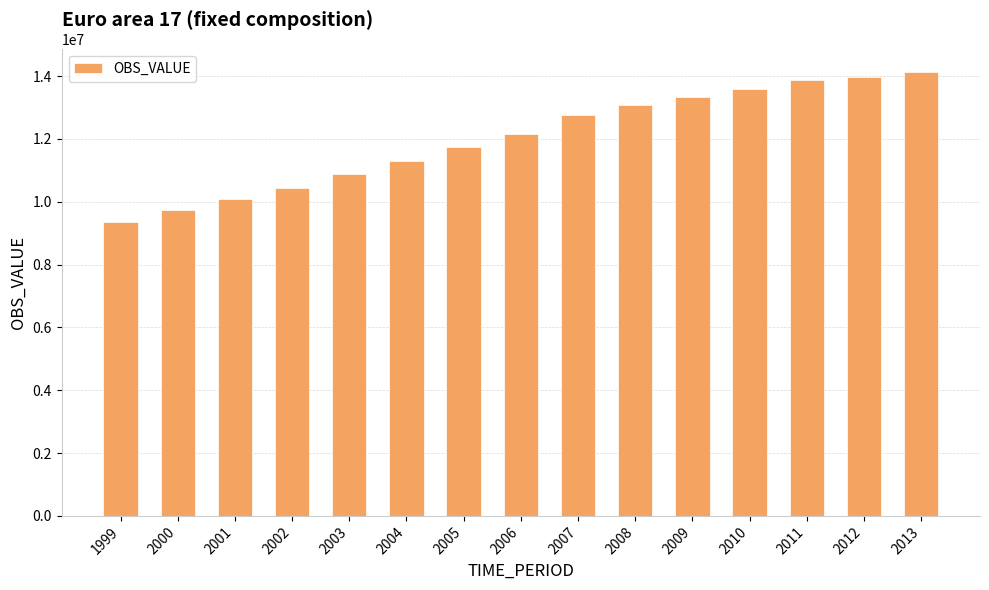

What is the maximum value shown in the chart?

14138402.3